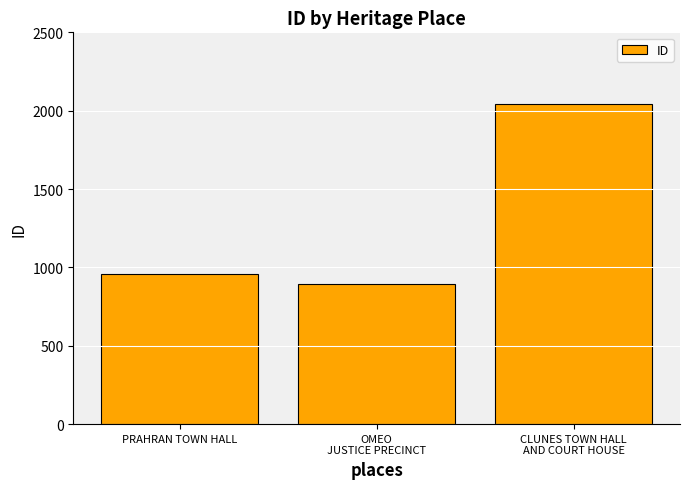

How many distinct data groups are displayed?

1